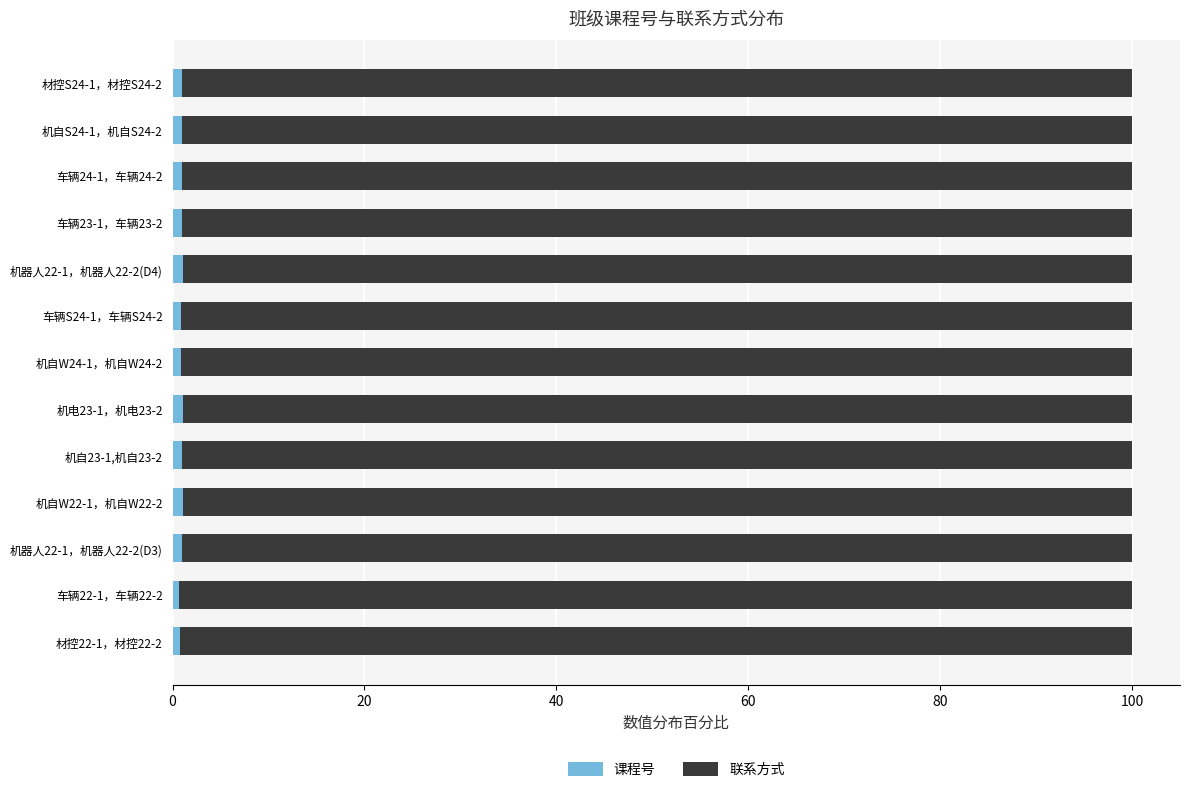

Count the number of categories in the chart.

13